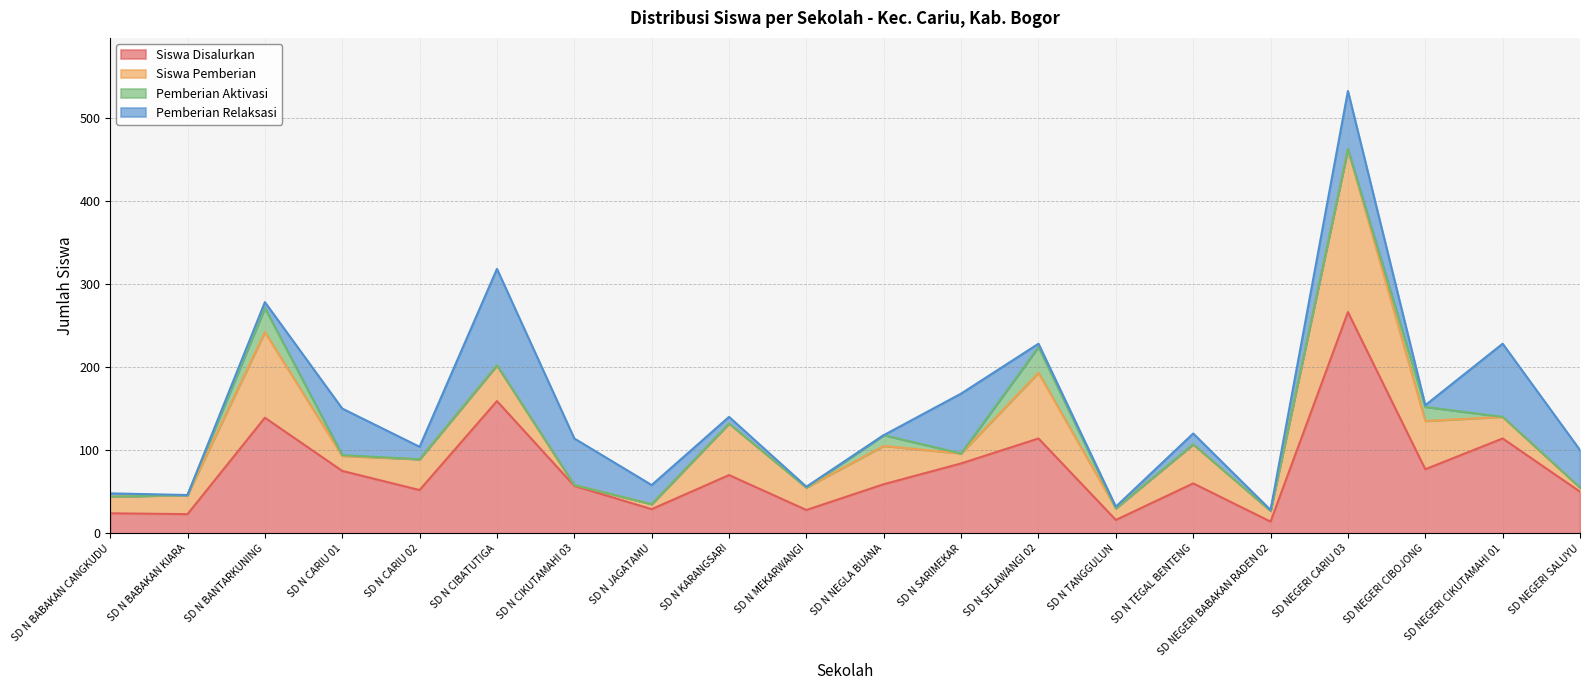

What is the difference between the Pemberian Relaksasi values at SD N JAGATAMU and SD N BANTARKUNING?

16